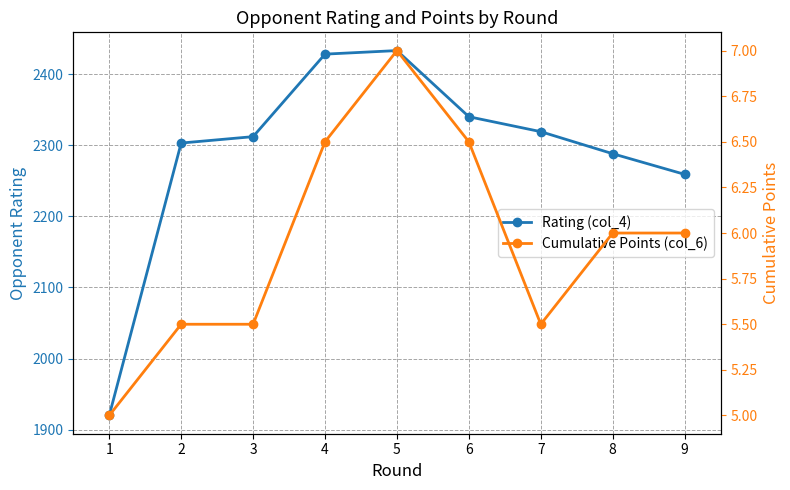

What is the value of the Rating (col_4) point at the 7th from the left?

2319.0